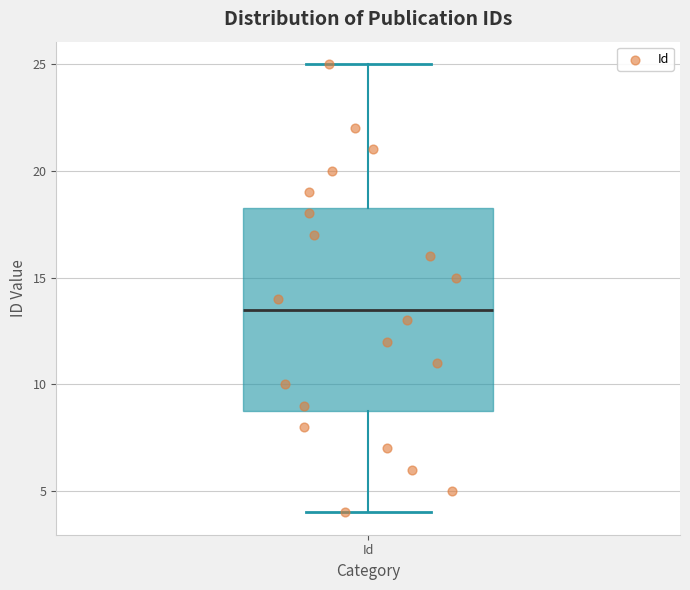

Where is the lower edge of the box for Id on the y-axis? The values are not printed on the chart, so give them approximately, as read against the axis.

9.0